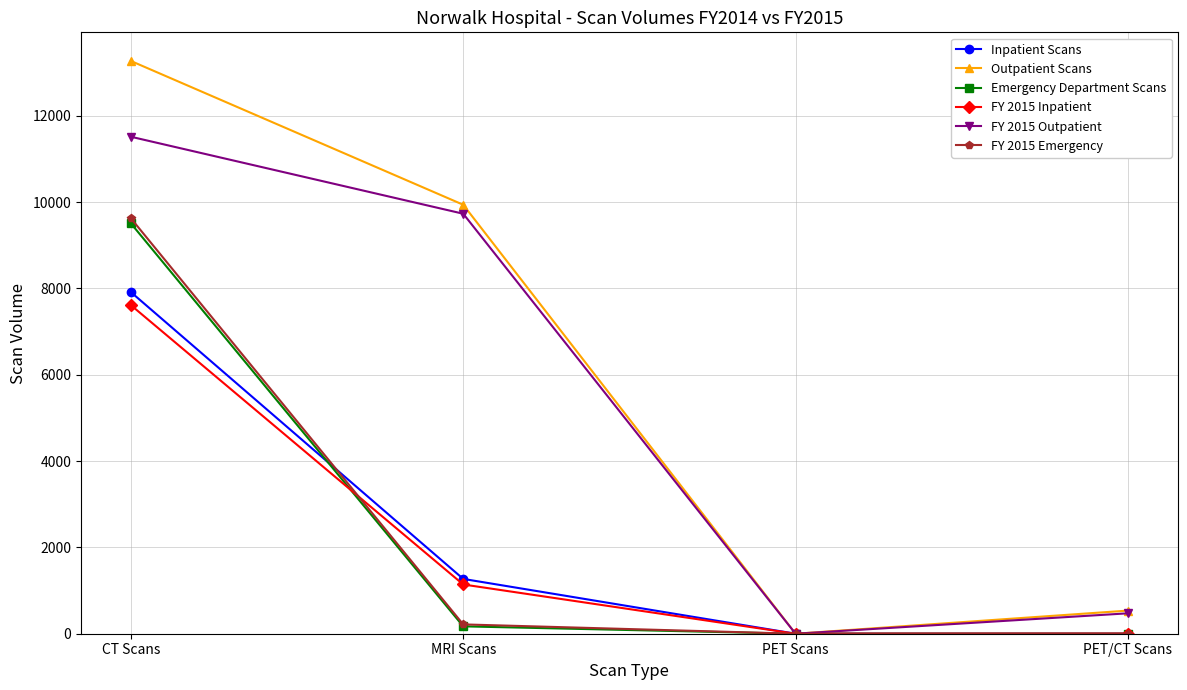

Between MRI Scans and PET Scans, which series saw the biggest shift?

Outpatient Scans